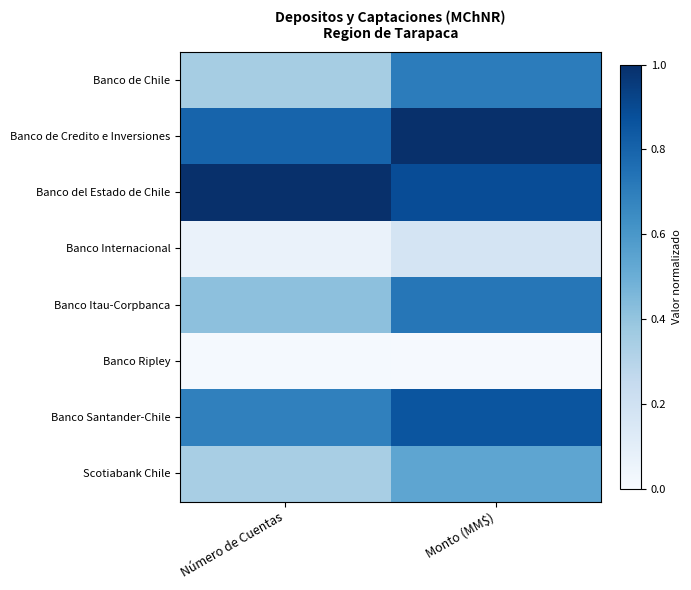

Which series has the largest total across all categories?

Banco del Estado de Chile